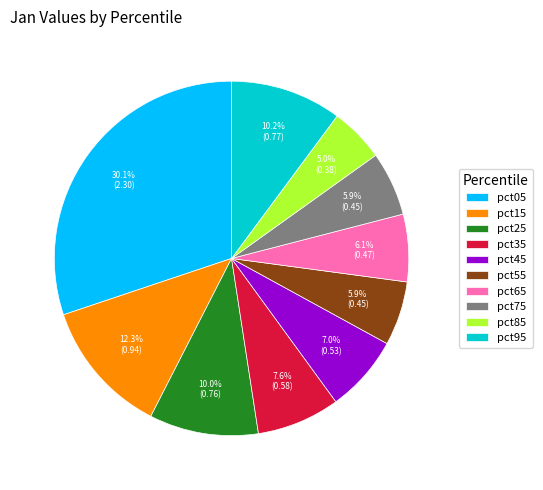

Which category has the biggest portion of the pie?

pct05